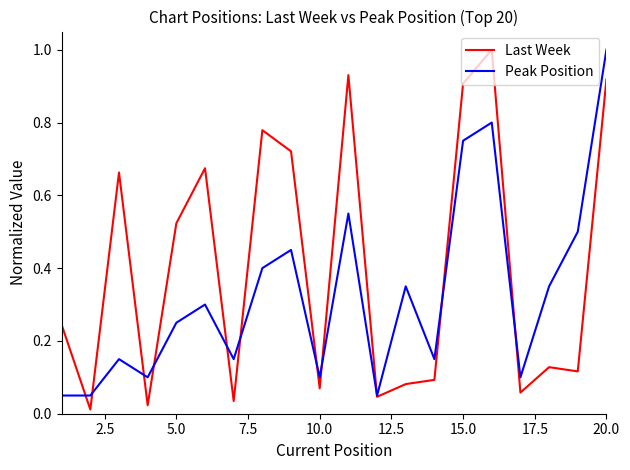

Rank the series by their average value, from lowest to highest.

Peak Position, Last Week